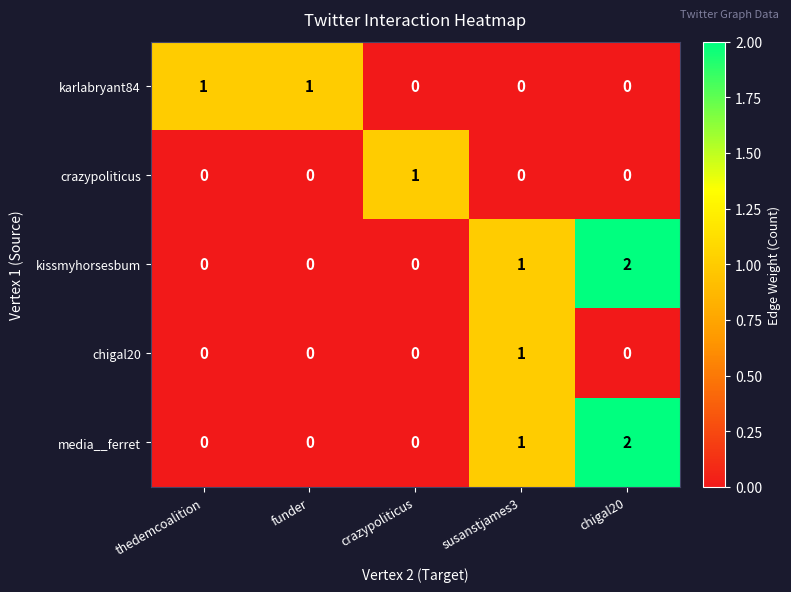

How many chigal20 values are between 0 and 1?

5